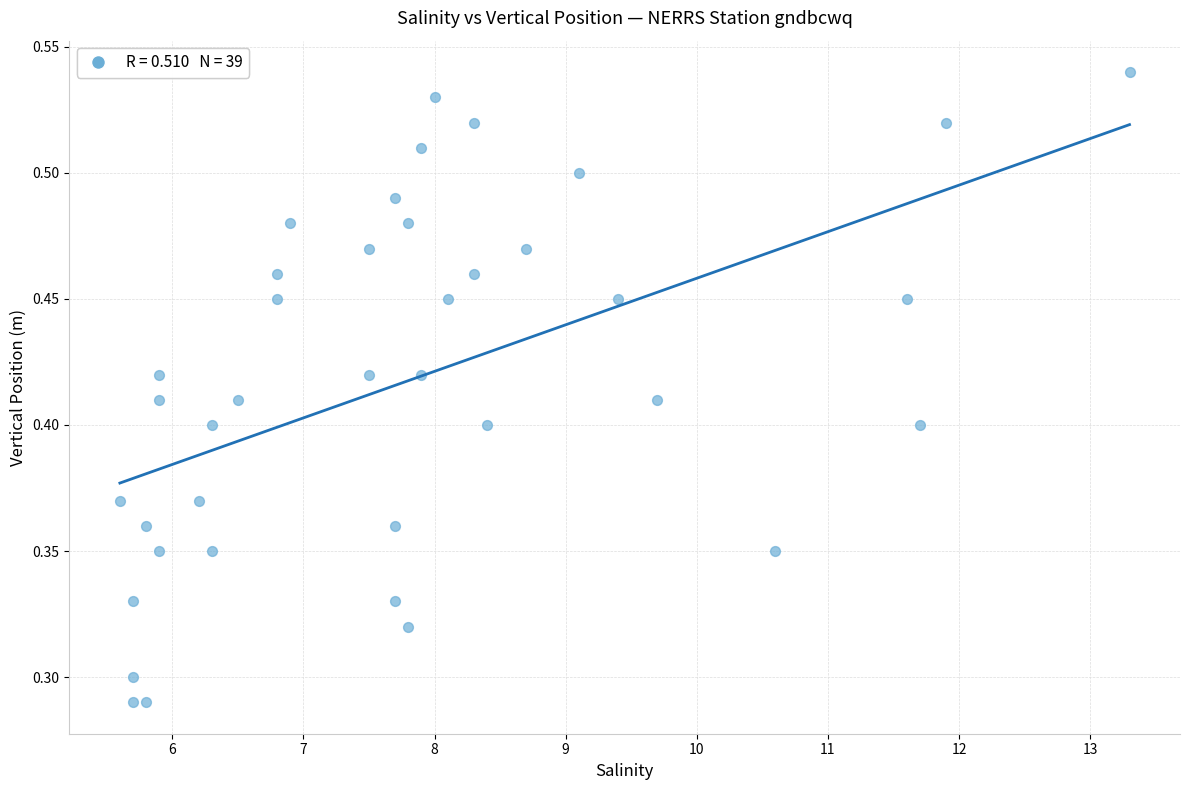

What is the range of X values (max minus min)?

7.7